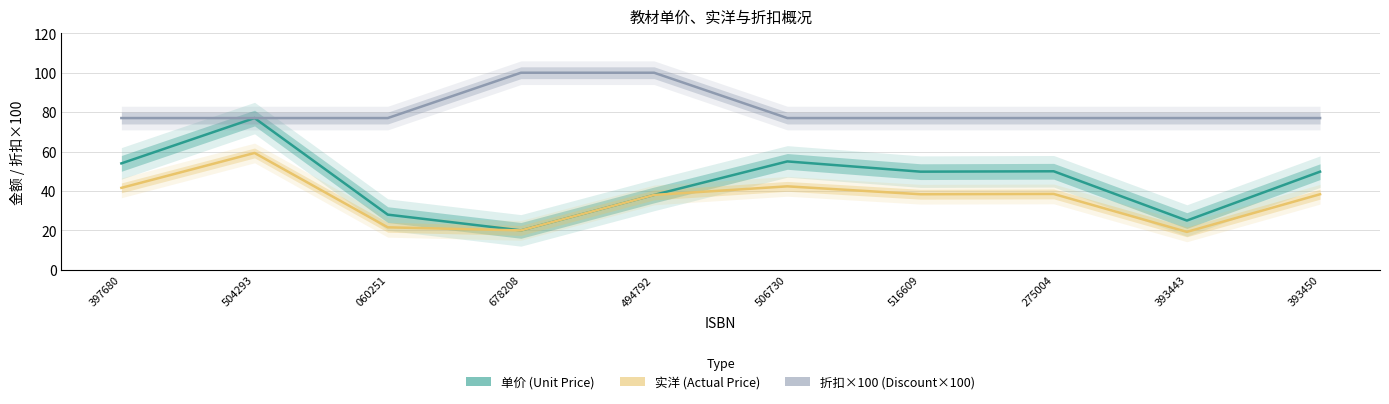

The value of 单价 (Unit Price) at 393450 is 49.8. True or false?

True